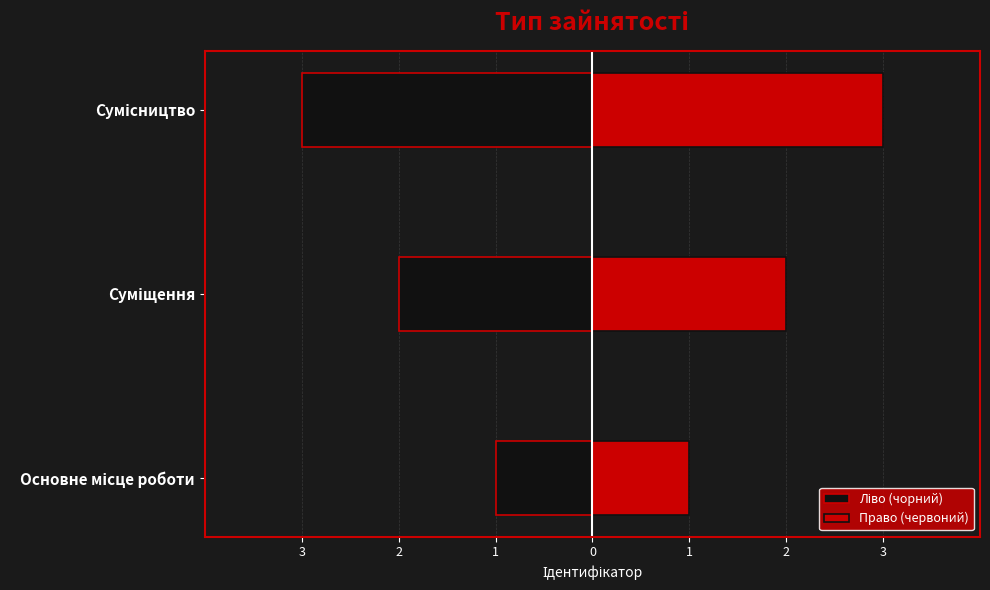

Which series has the largest range (max minus min)?

Ліво (чорний)